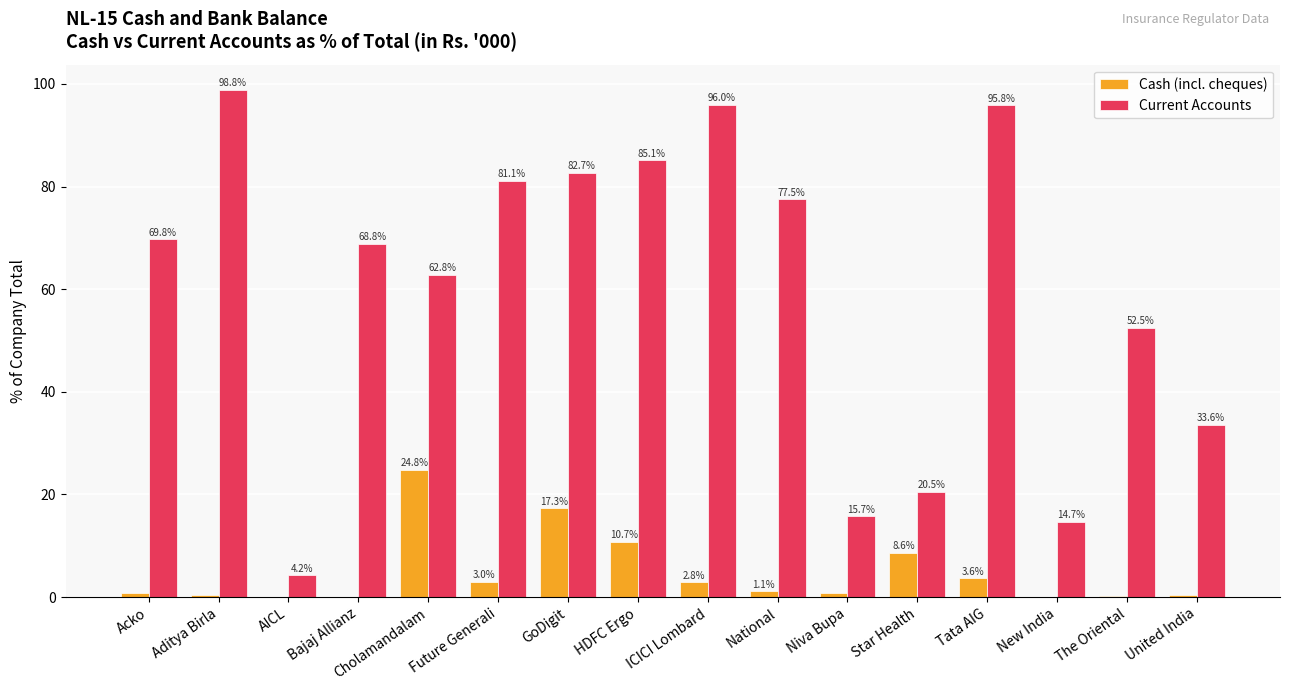

Which series changed the most between Bajaj Allianz and National?

Current Accounts